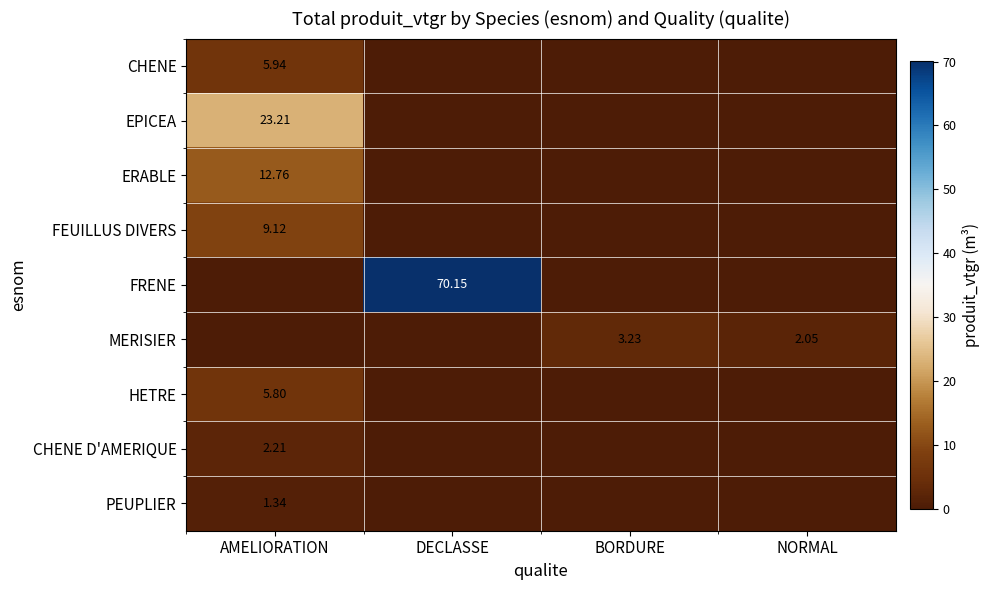

Which series has the largest total across all categories?

FRENE